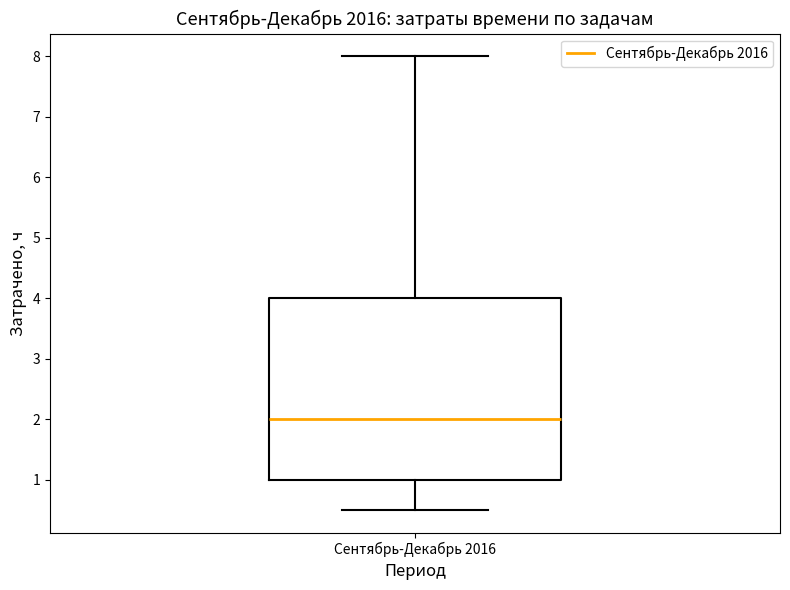

Transcribe this box plot: give where the median line is, the range the box spans, and where the two whiskers end, as read against the y-axis. The values are not printed on the chart, so give them approximately, as read against the axis.

median 2.0, box 1.0 to 4.0, whiskers 0.5 to 8.0